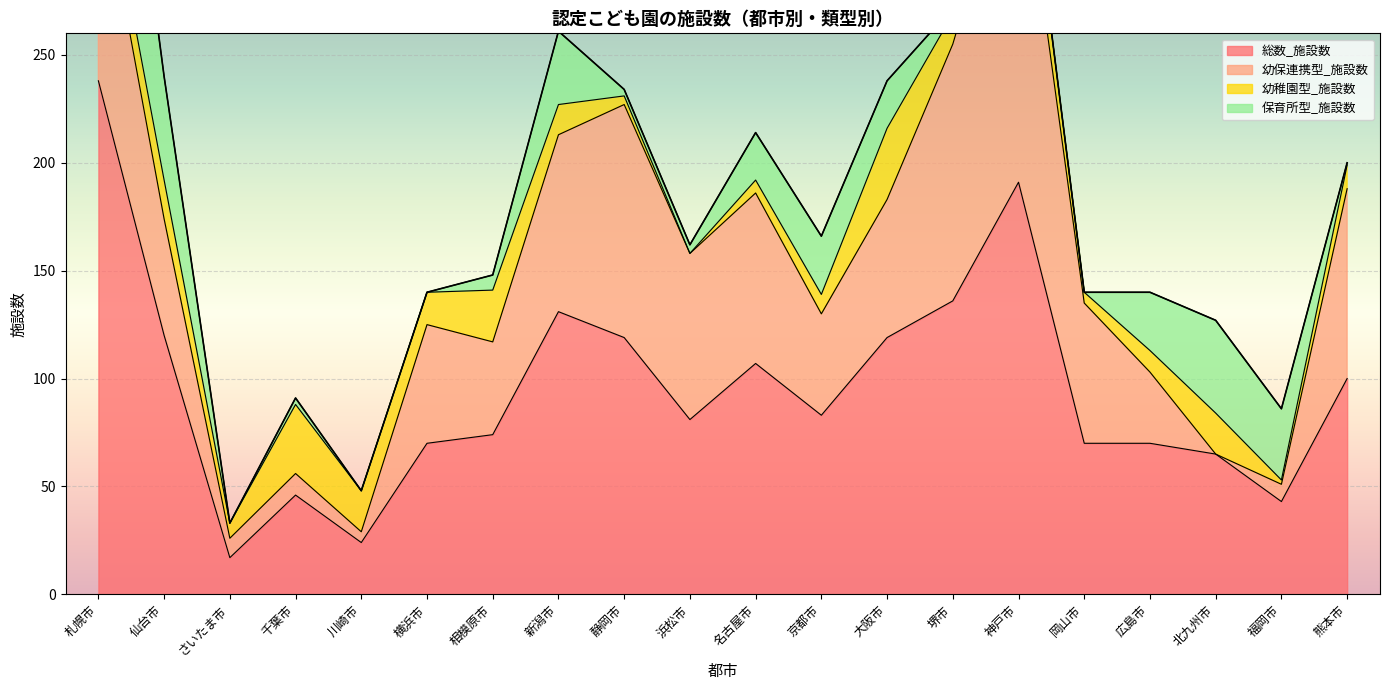

What is the total value across all series at 川崎市?

48